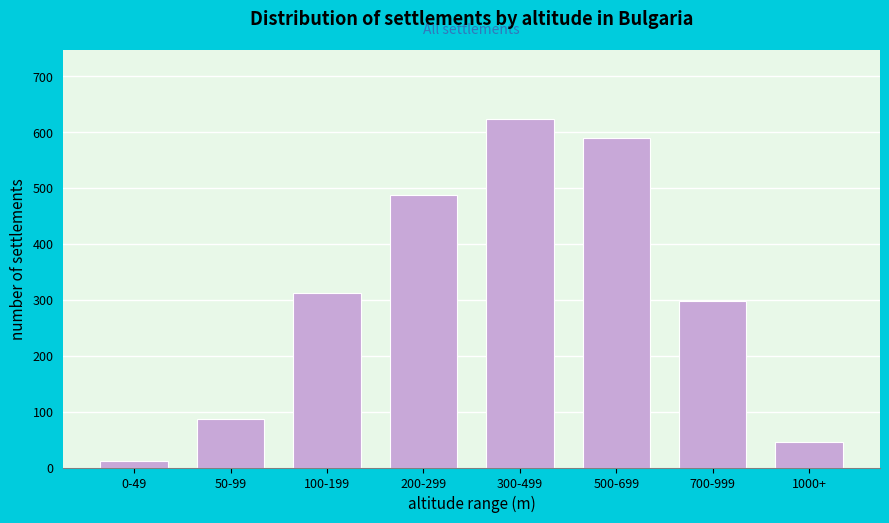

Reading left to right, transcribe all the data shown in this chart.

0-49=12	50-99=87	100-199=312	200-299=487	300-499=623	500-699=589	700-999=298	1000+=45